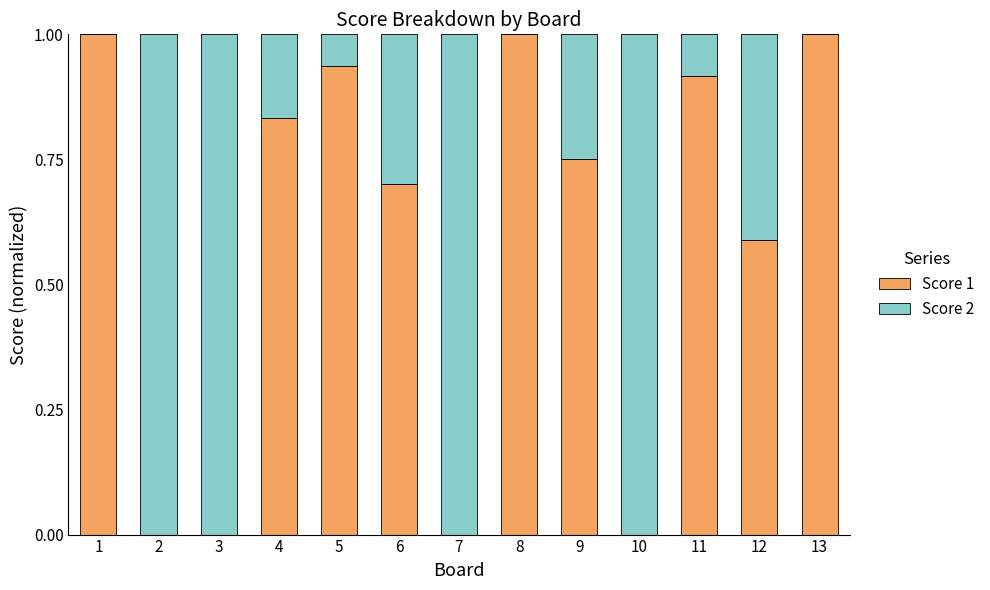

What is the total value across all series at 13?

1.0